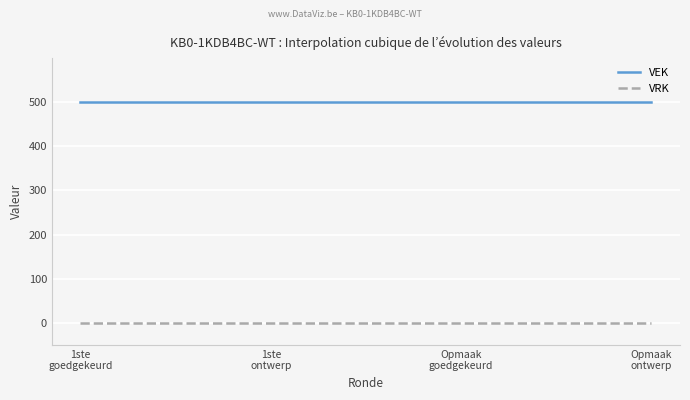

Rank the series by their maximum value, from lowest to highest.

VRK, VEK